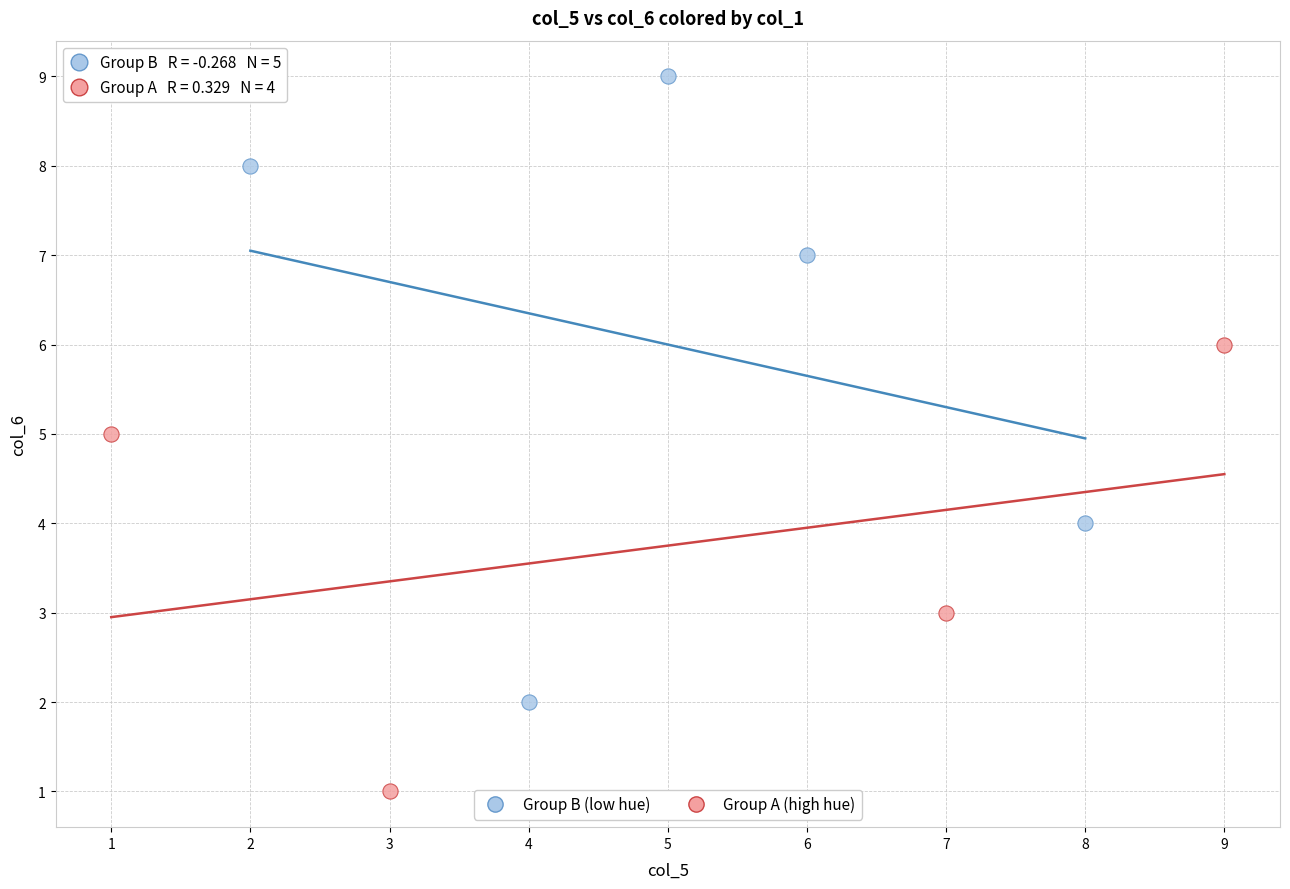

Which series has the widest spread of Y values?

Group B (low hue)